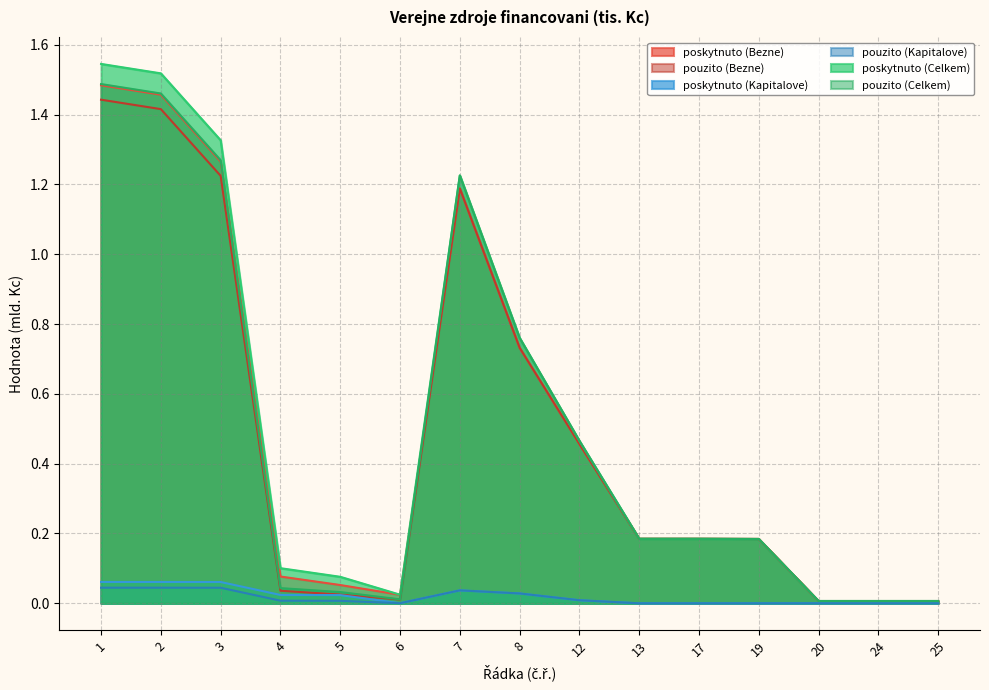

Reading left to right, list all the values displayed in this chart.

poskytnuto (Bezne): 1=1.5	2=1.5	3=1.3	4=0.1	5=0.1	6=0.0	7=1.2	8=0.7	12=0.5	13=0.2	17=0.2	19=0.2	20=0.0	24=0.0	25=0.0
pouzito (Bezne): 1=1.4	2=1.4	3=1.2	4=0.0	5=0.0	6=0.0	7=1.2	8=0.7	12=0.5	13=0.2	17=0.2	19=0.2	20=0.0	24=0.0	25=0.0
poskytnuto (Kapitalove): 1=0.1	2=0.1	3=0.1	4=0.0	5=0.0	6=0.0	7=0.0	8=0.0	12=0.0	13=0.0	17=0.0	19=0.0	20=0.0	24=0.0	25=0.0
pouzito (Kapitalove): 1=0.0	2=0.0	3=0.0	4=0.0	5=0.0	6=0.0	7=0.0	8=0.0	12=0.0	13=0.0	17=0.0	19=0.0	20=0.0	24=0.0	25=0.0
poskytnuto (Celkem): 1=1.5	2=1.5	3=1.3	4=0.1	5=0.1	6=0.0	7=1.2	8=0.8	12=0.5	13=0.2	17=0.2	19=0.2	20=0.0	24=0.0	25=0.0
pouzito (Celkem): 1=1.5	2=1.5	3=1.3	4=0.0	5=0.0	6=0.0	7=1.2	8=0.8	12=0.5	13=0.2	17=0.2	19=0.2	20=0.0	24=0.0	25=0.0